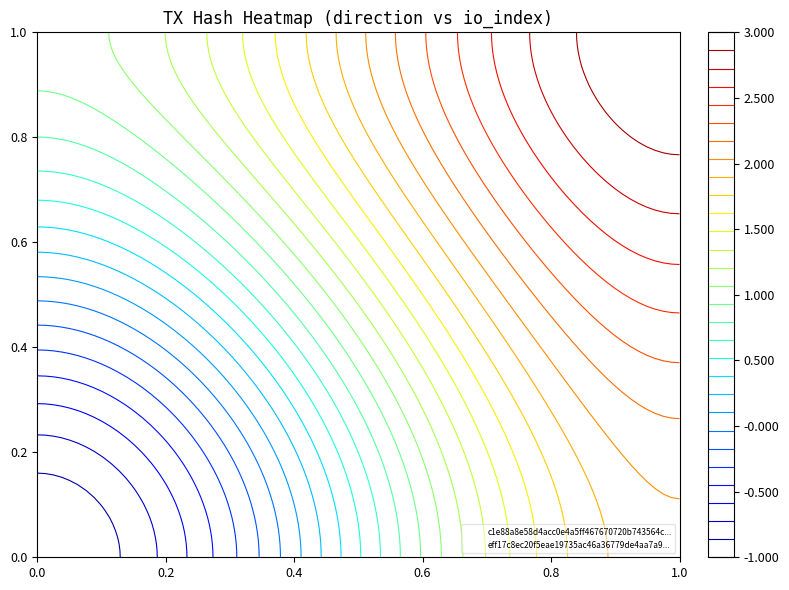

What is the minimum value for eff17c8ec20f5eae19735ac46a36779de4aa7a9?

1